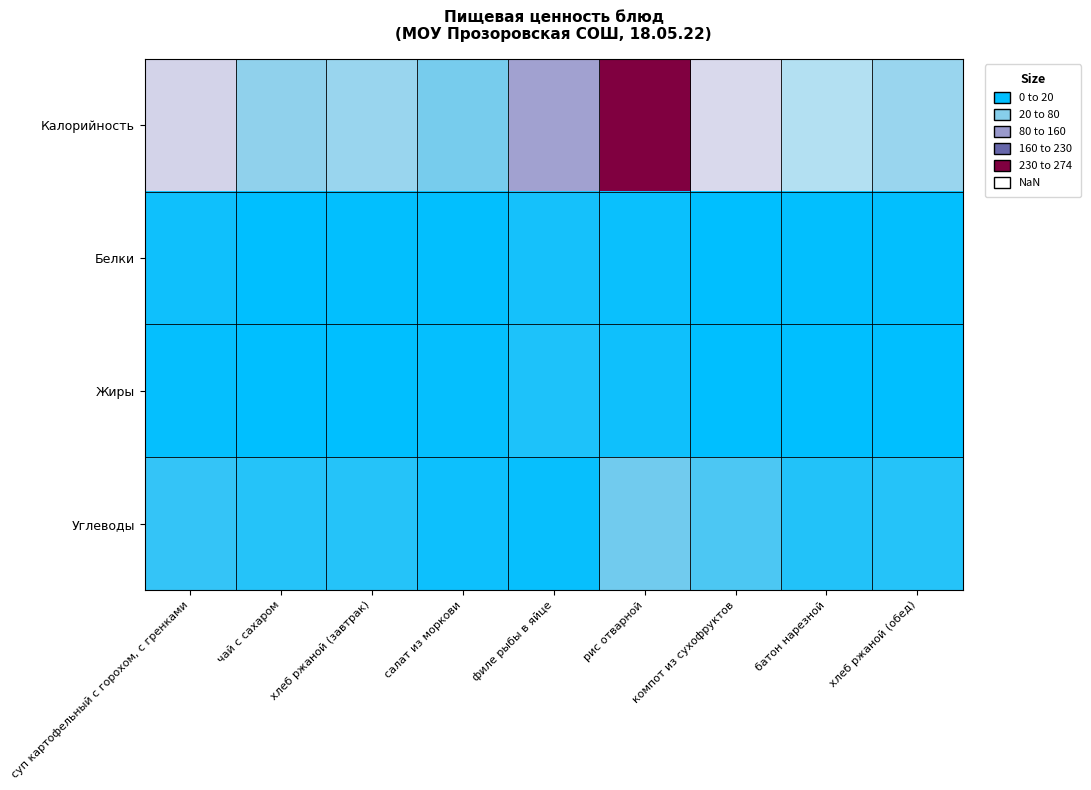

What is the total value across all series at филе рыбы в яйце?

184.6